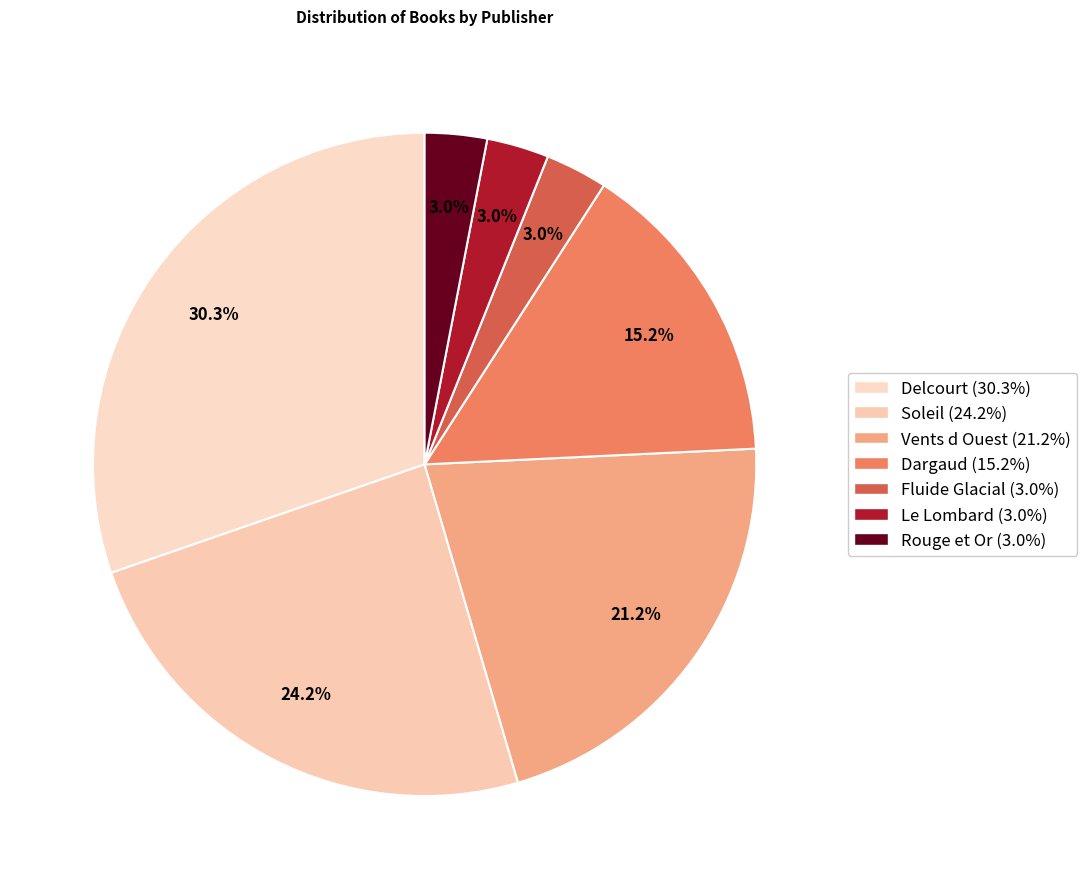

To the nearest percent, what is the average slice percentage?

14%